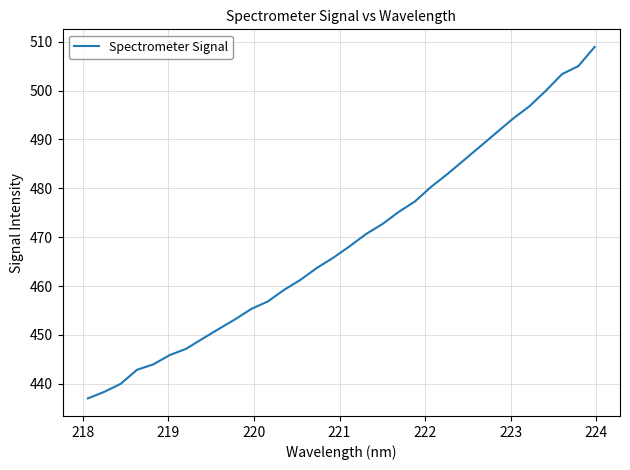

What is the difference between the maximum and minimum values?

72.0